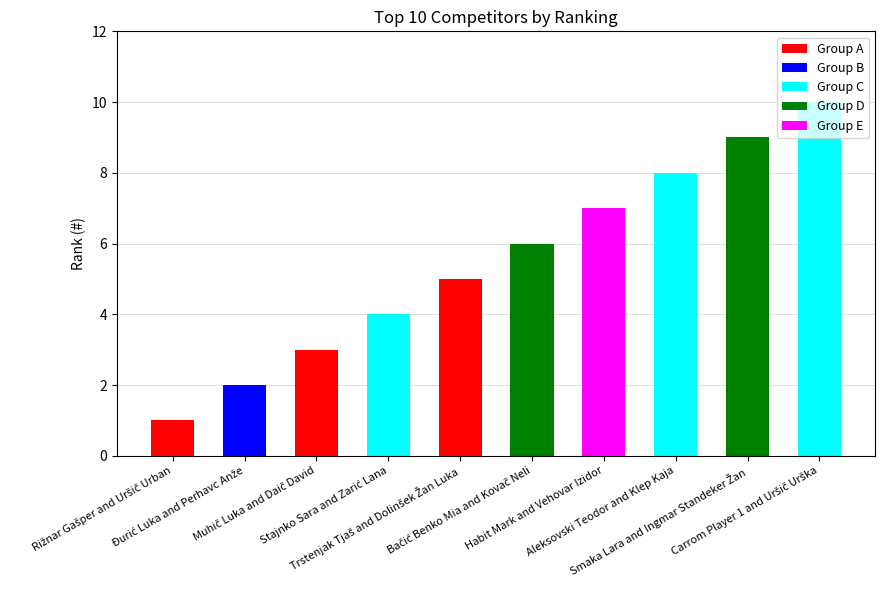

List the labels in order of value, largest first.

Carrom Player 1 and Uršič Urška, Smaka Lara and Ingmar Standeker Žan, Aleksovski Teodor and Klep Kaja, Habit Mark and Vehovar Izidor, Bačić Benko Mia and Kovač Neli, Trstenjak Tjaš and Dolinšek Žan Luka, Stajnko Sara and Zarić Lana, Muhič Luka and Daič David, Đurić Luka and Perhavc Anže, Rižnar Gašper and Uršič Urban